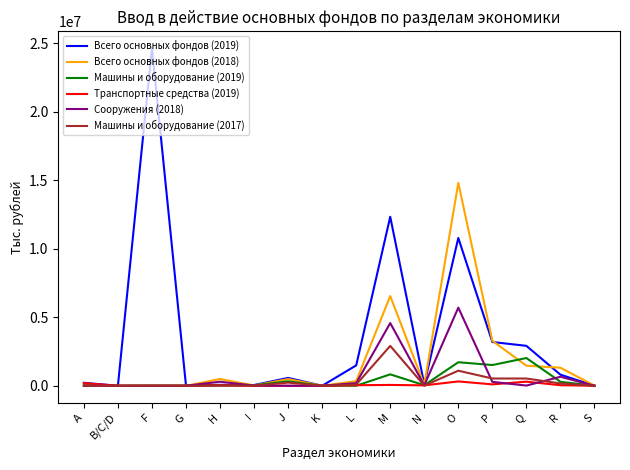

Is it true that Машины и оборудование (2019) equals 832517 at M?

True